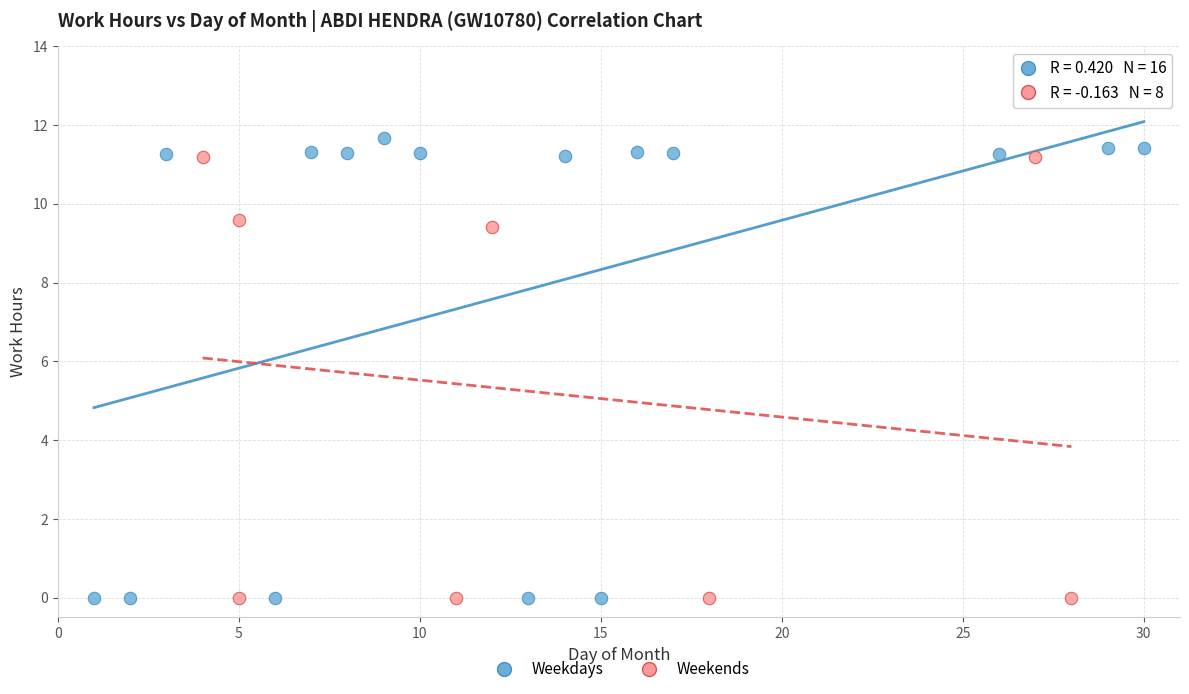

Which series has the widest spread of Y values?

Weekdays